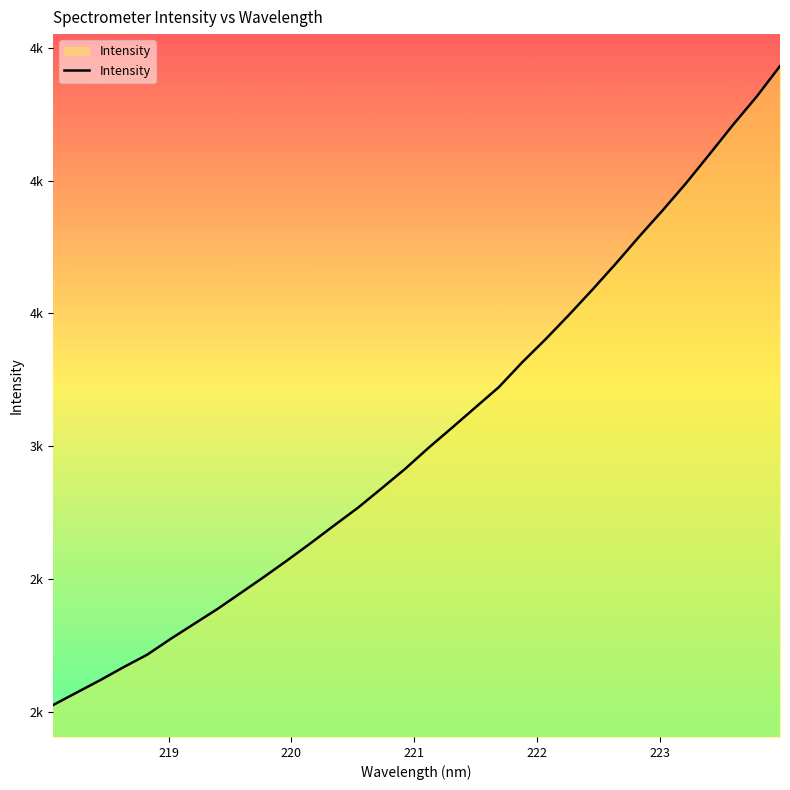

Does the chart have visible grid lines?

No